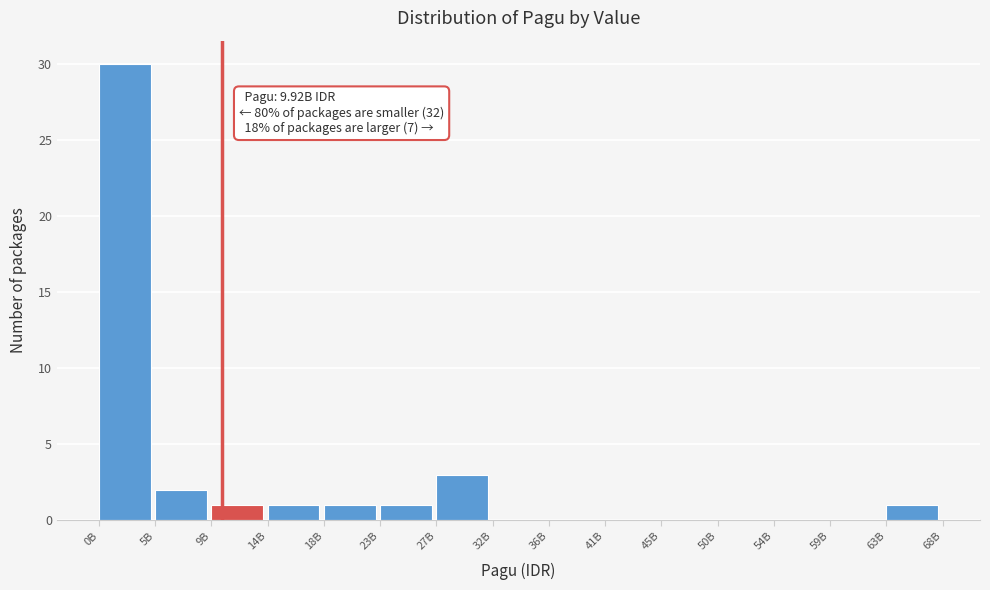

Reading right to left, what are all the values shown in this chart?

63B=1	59B=0	54B=0	50B=0	45B=0	41B=0	36B=0	32B=0	27B=3	23B=1	18B=1	14B=1	9B=1	5B=2	0B=30